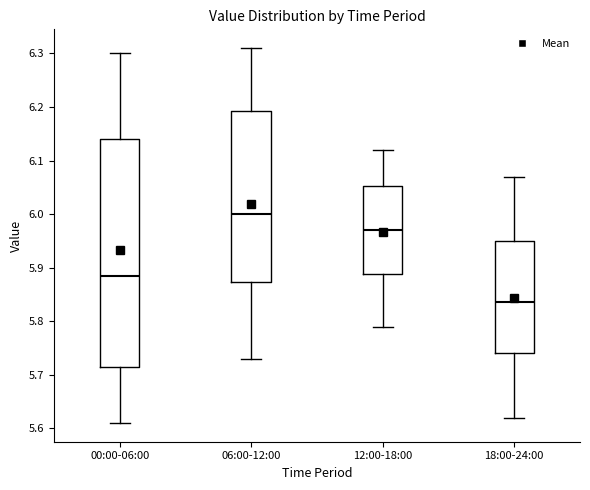

Which box is the tallest, from its lower edge to its upper edge?

00:00-06:00